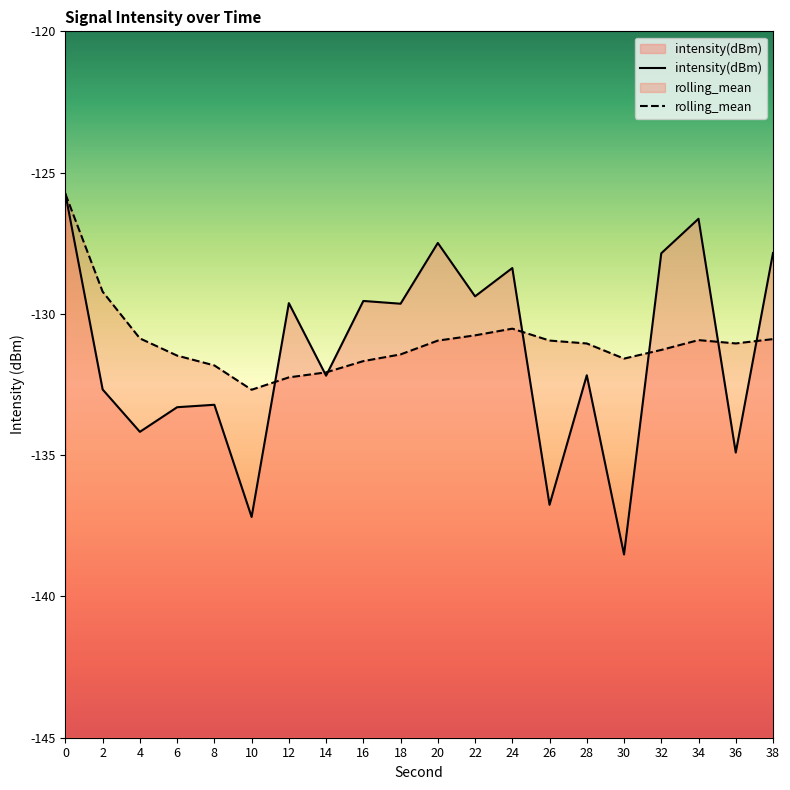

At which category does the chart reach its minimum across all series?

30